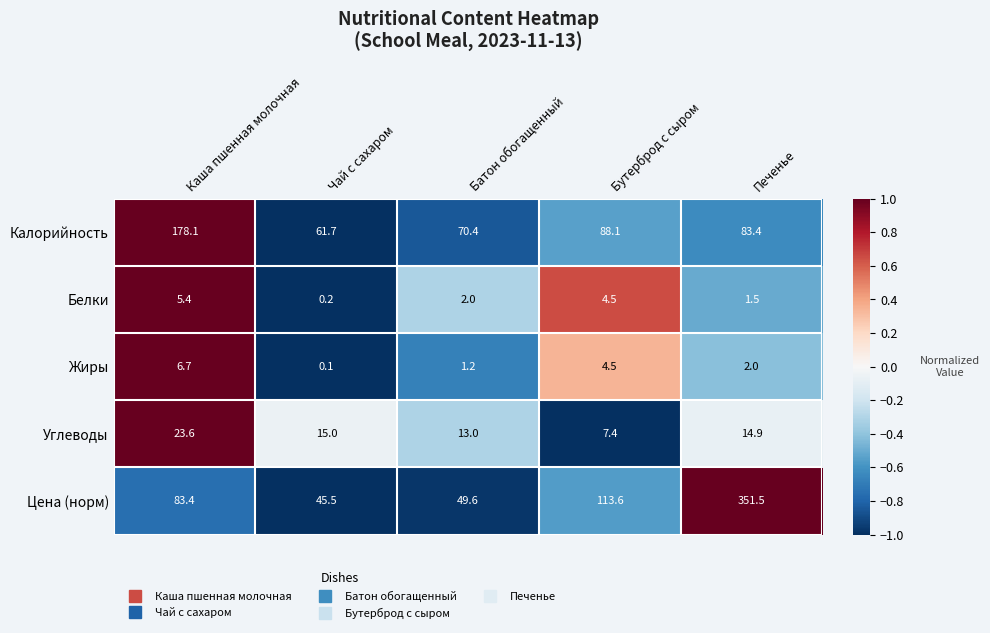

At Батон обогащенный, list the series in order from smallest to largest.

Жиры, Белки, Углеводы, Цена (норм), Калорийность